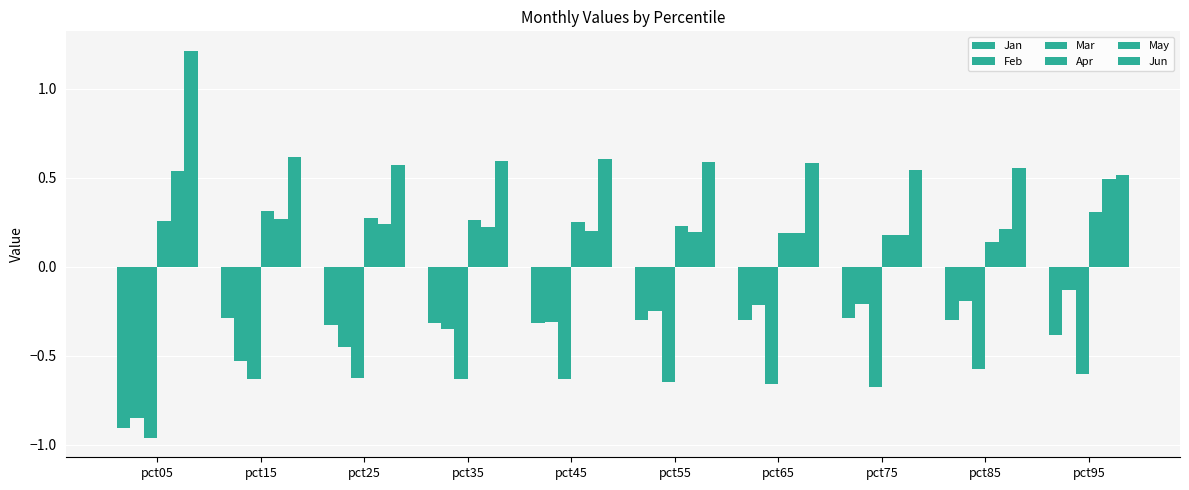

Reading right to left, list all the values displayed in this chart.

Jan: pct95=-0.4	pct85=-0.3	pct75=-0.3	pct65=-0.3	pct55=-0.3	pct45=-0.3	pct35=-0.3	pct25=-0.3	pct15=-0.3	pct05=-0.9
Feb: pct95=-0.1	pct85=-0.2	pct75=-0.2	pct65=-0.2	pct55=-0.2	pct45=-0.3	pct35=-0.3	pct25=-0.4	pct15=-0.5	pct05=-0.9
Mar: pct95=-0.6	pct85=-0.6	pct75=-0.7	pct65=-0.7	pct55=-0.6	pct45=-0.6	pct35=-0.6	pct25=-0.6	pct15=-0.6	pct05=-1.0
Apr: pct95=0.3	pct85=0.1	pct75=0.2	pct65=0.2	pct55=0.2	pct45=0.3	pct35=0.3	pct25=0.3	pct15=0.3	pct05=0.3
May: pct95=0.5	pct85=0.2	pct75=0.2	pct65=0.2	pct55=0.2	pct45=0.2	pct35=0.2	pct25=0.2	pct15=0.3	pct05=0.5
Jun: pct95=0.5	pct85=0.6	pct75=0.5	pct65=0.6	pct55=0.6	pct45=0.6	pct35=0.6	pct25=0.6	pct15=0.6	pct05=1.2